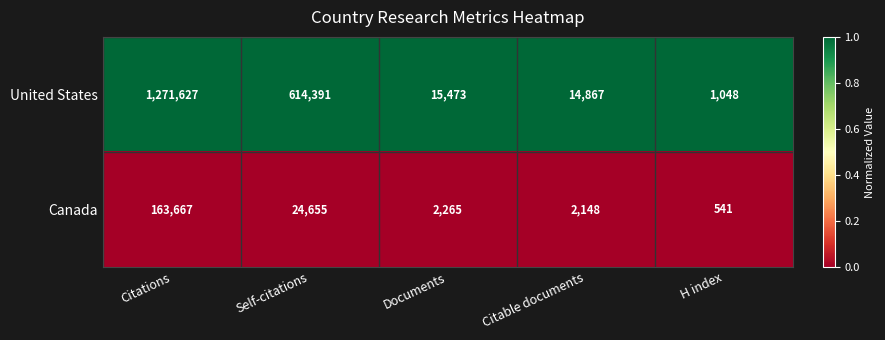

Reading left to right, list all the values displayed in this chart.

United States: Citations=1271627	Self-citations=614391	Documents=15473	Citable documents=14867	H index=1048
Canada: Citations=163667	Self-citations=24655	Documents=2265	Citable documents=2148	H index=541